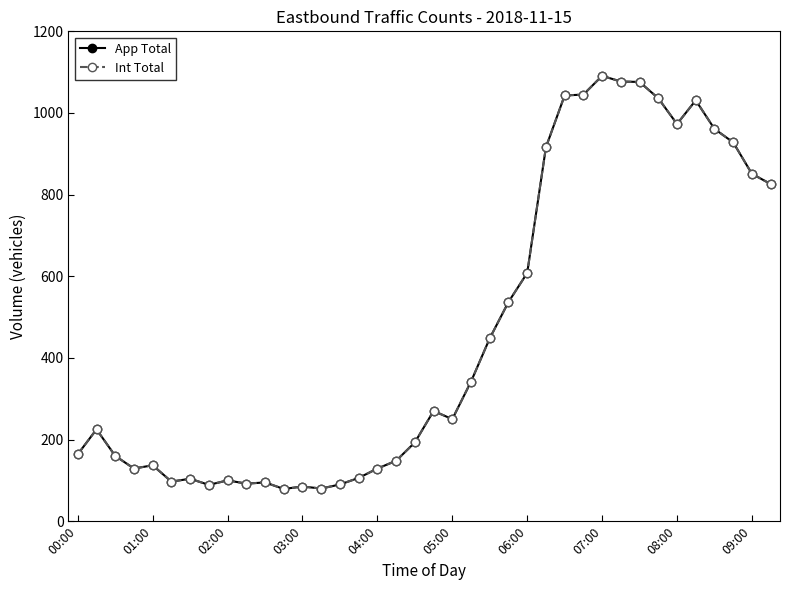

Is this an area chart (filled region under the line)?

No